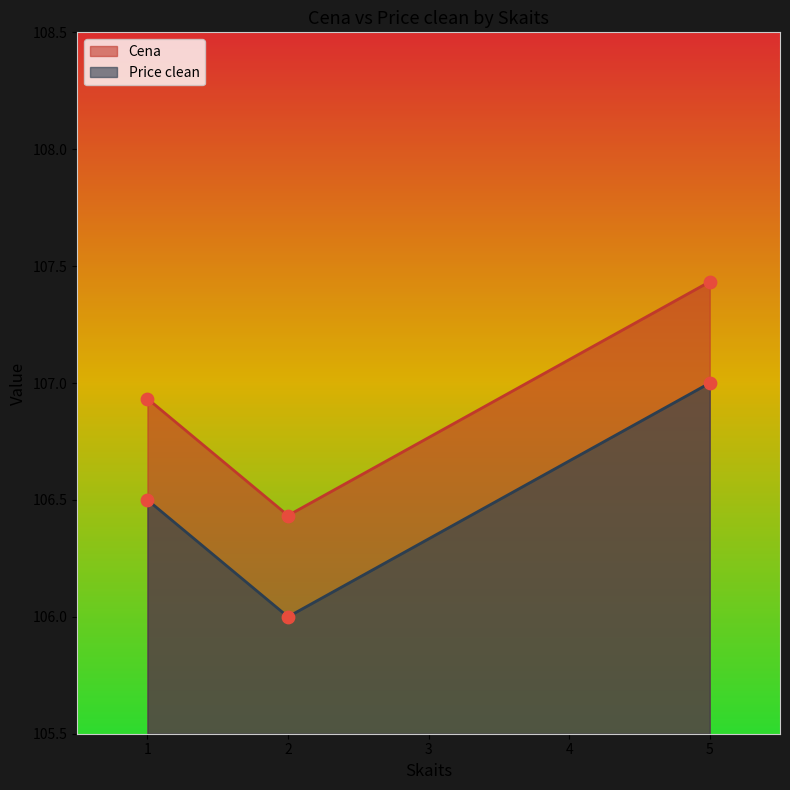

At which category is the sum across all series the highest?

5